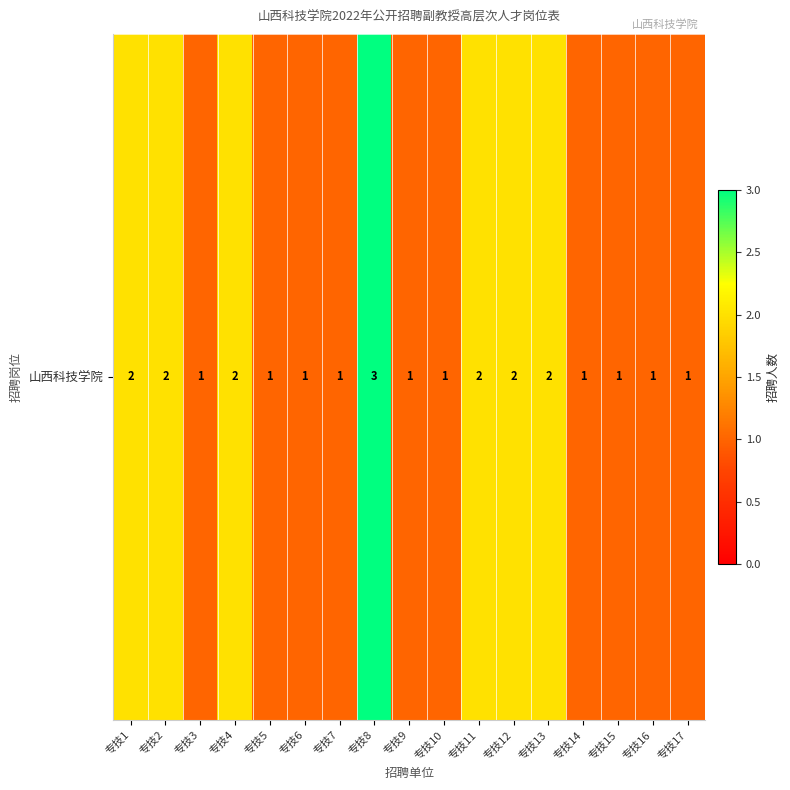

What is the greatest value displayed?

3